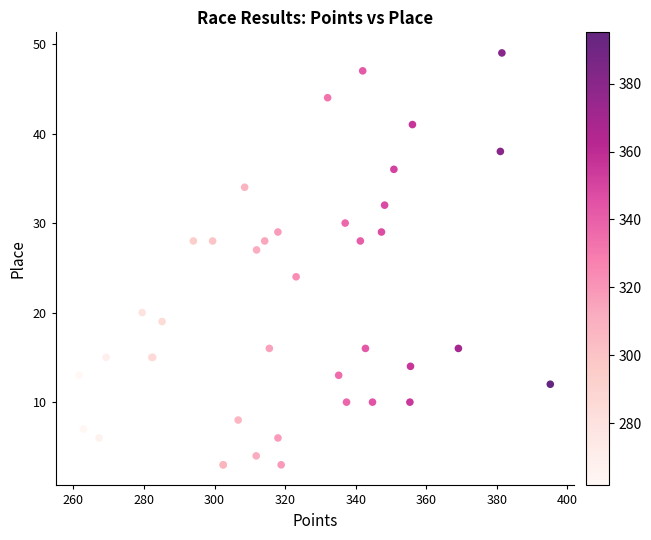

What Y value in the scatter plot is closest to 26?

27